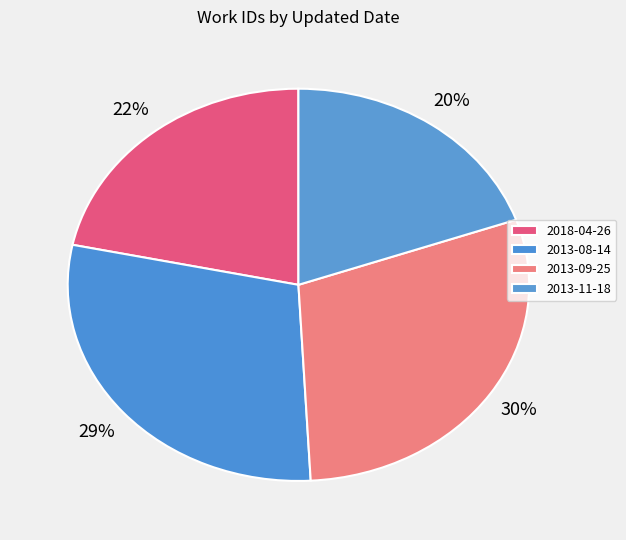

Count the number of slices in the pie.

4